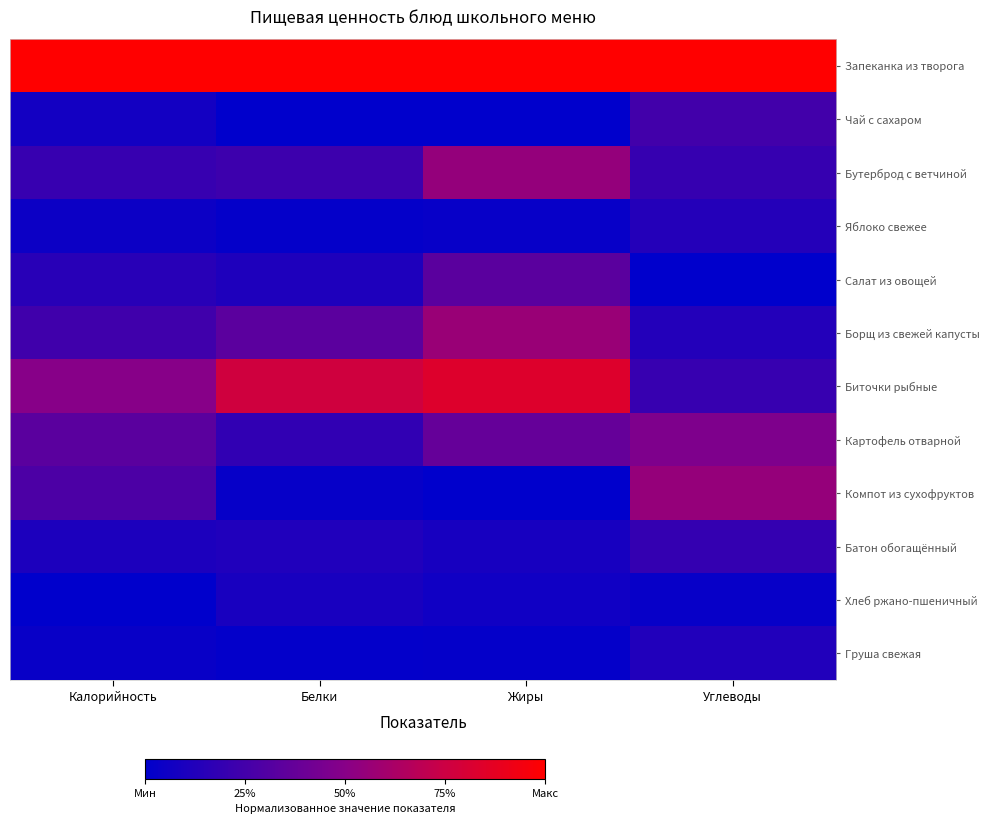

Reading left to right, what are all the values shown in this chart?

Запеканка из творога: Калорийность=1.0	Белки=1.0	Жиры=1.0	Углеводы=1.0
Чай с сахаром: Калорийность=0.1	Белки=0.0	Жиры=0.0	Углеводы=0.2
Бутерброд с ветчиной: Калорийность=0.2	Белки=0.2	Жиры=0.5	Углеводы=0.2
Яблоко свежее: Калорийность=0.0	Белки=0.0	Жиры=0.0	Углеводы=0.1
Салат из овощей: Калорийность=0.1	Белки=0.1	Жиры=0.3	Углеводы=0.0
Борщ из свежей капусты: Калорийность=0.2	Белки=0.3	Жиры=0.6	Углеводы=0.1
Биточки рыбные: Калорийность=0.5	Белки=0.8	Жиры=0.8	Углеводы=0.2
Картофель отварной: Калорийность=0.3	Белки=0.2	Жиры=0.4	Углеводы=0.5
Компот из сухофруктов: Калорийность=0.3	Белки=0.0	Жиры=0.0	Углеводы=0.6
Батон обогащённый: Калорийность=0.1	Белки=0.1	Жиры=0.1	Углеводы=0.2
Хлеб ржано-пшеничный: Калорийность=0.0	Белки=0.1	Жиры=0.1	Углеводы=0.0
Груша свежая: Калорийность=0.0	Белки=0.0	Жиры=0.0	Углеводы=0.1